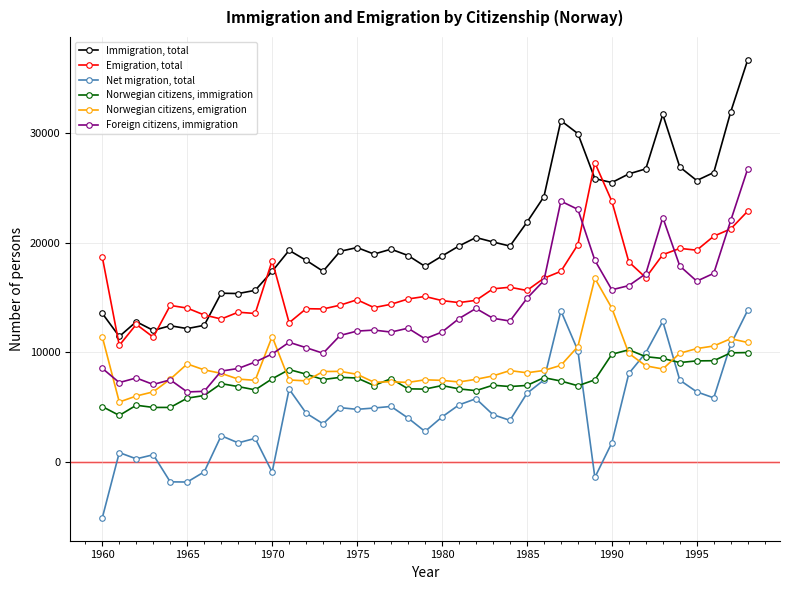

What are all the series names shown in the legend?

Immigration, total, Emigration, total, Net migration, total, Norwegian citizens, immigration, Norwegian citizens, emigration, Foreign citizens, immigration